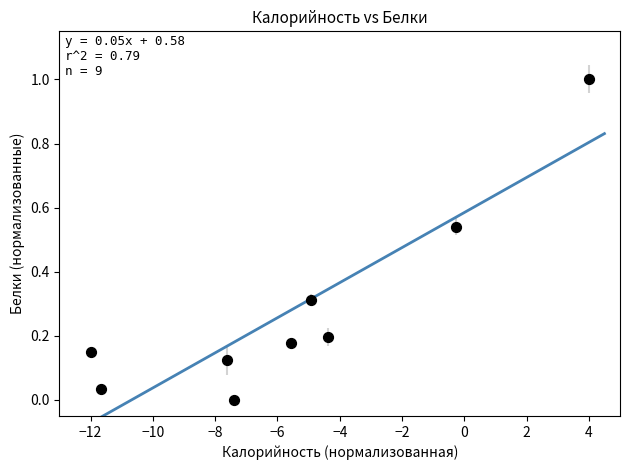

What is the range of X values (max minus min)?

16.0